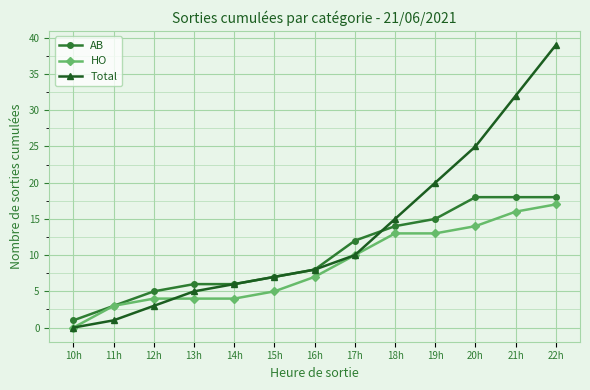

Rank the series by their average value, from highest to lowest.

Total, AB, HO